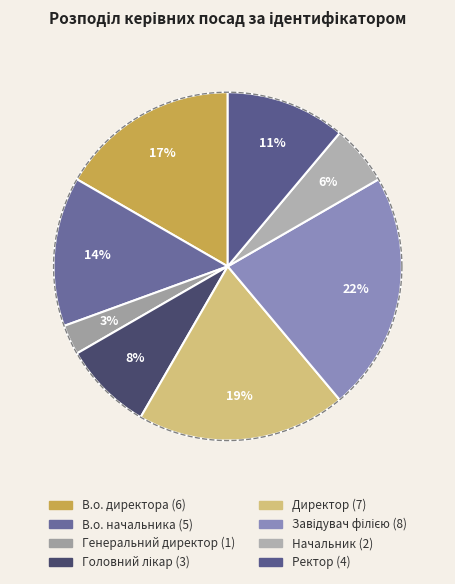

Which category has the smallest portion of the pie?

Генеральний директор